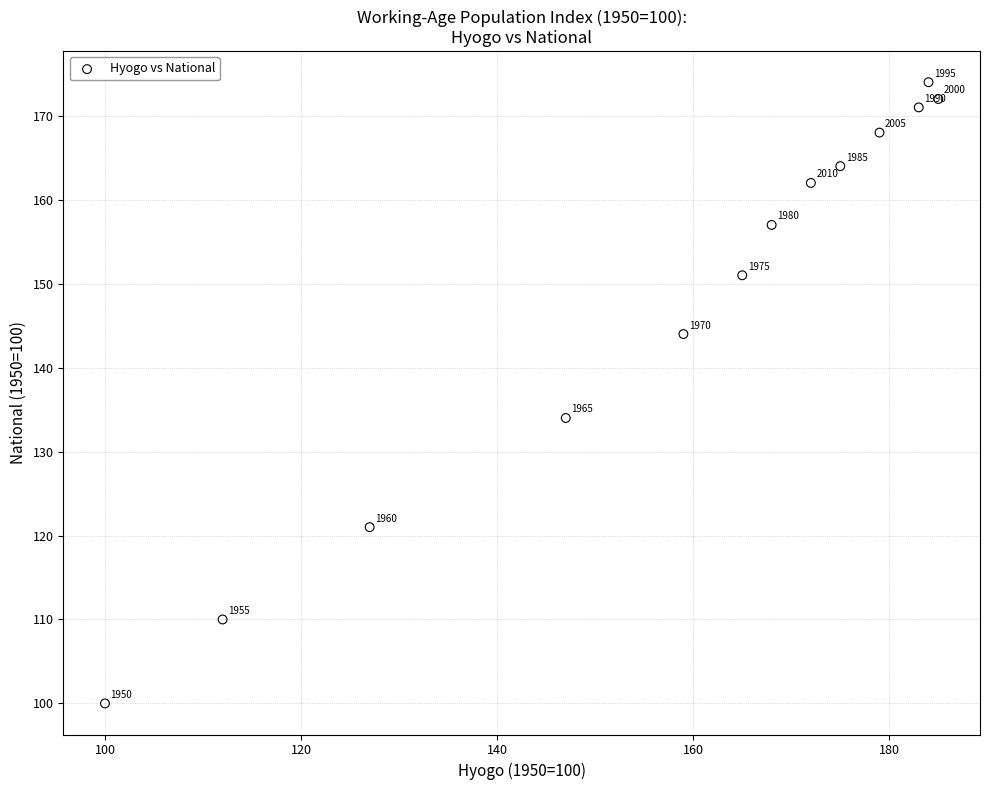

What Y value in the scatter plot is closest to 137?

134